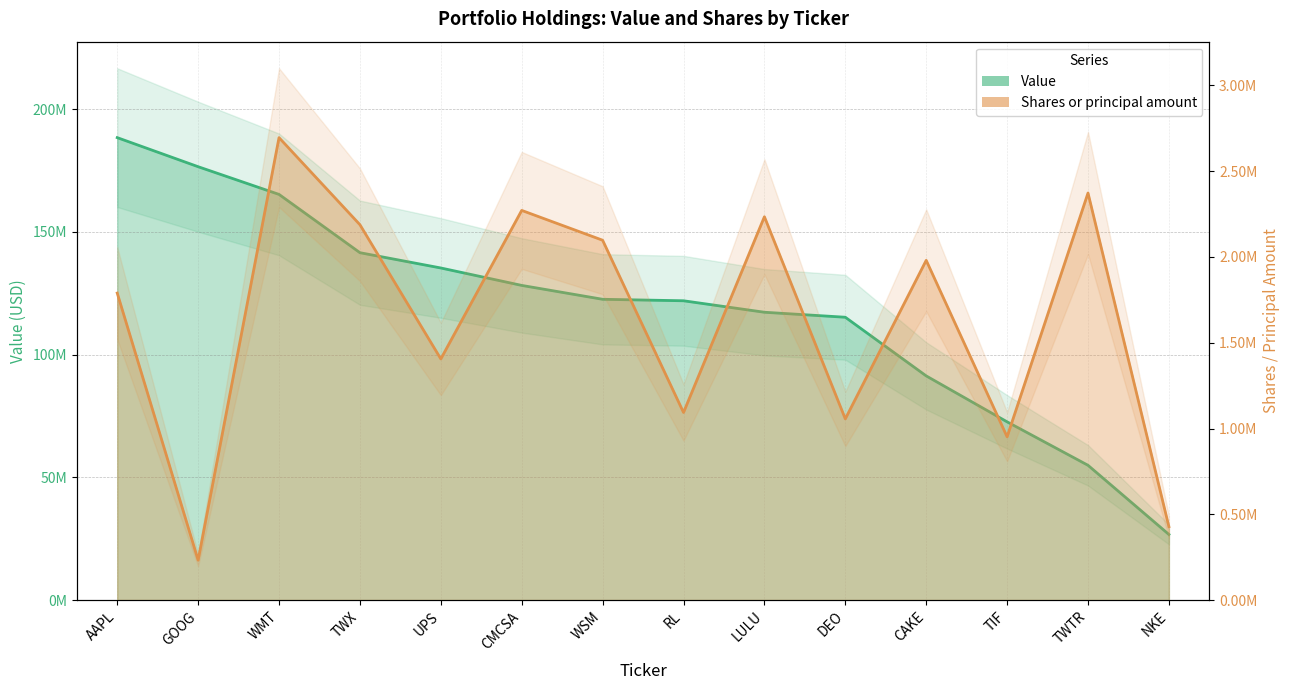

True or false: Shares or principal amount has more than 1 points higher than both neighbors.

True